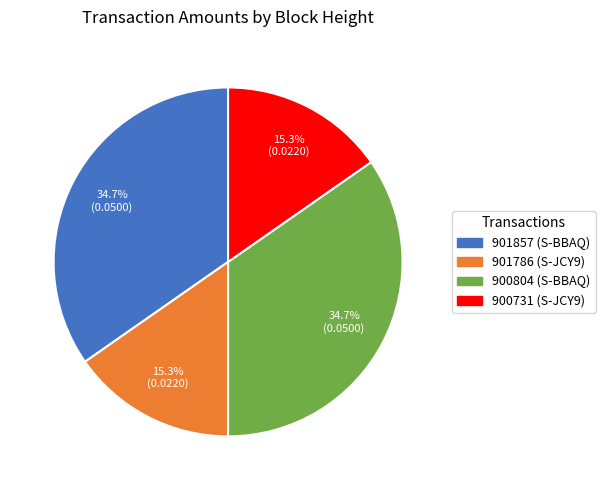

Is 900731 (S-JCY9) the majority of the pie?

No